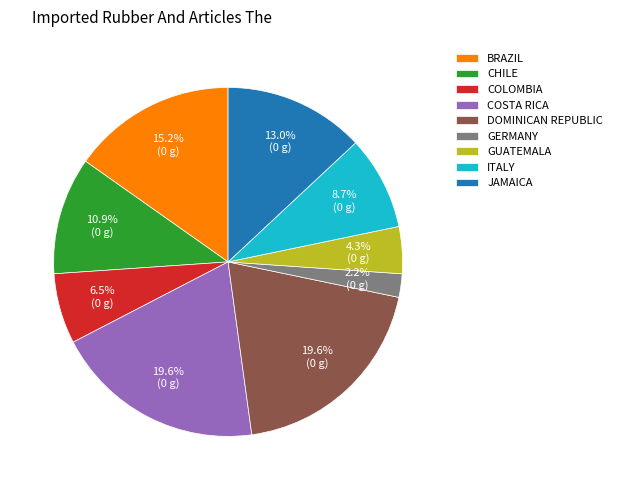

To the nearest percent, what is the difference between the largest and smallest slice percentages?

17%